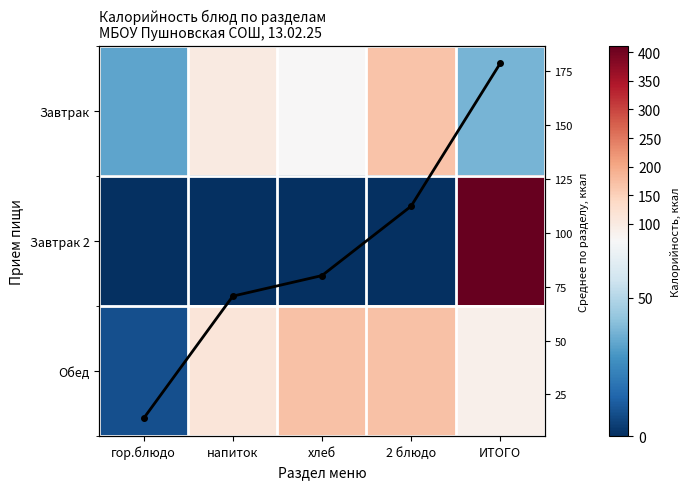

The Обед series shows 152.0 at ИТОГО. True or false?

False